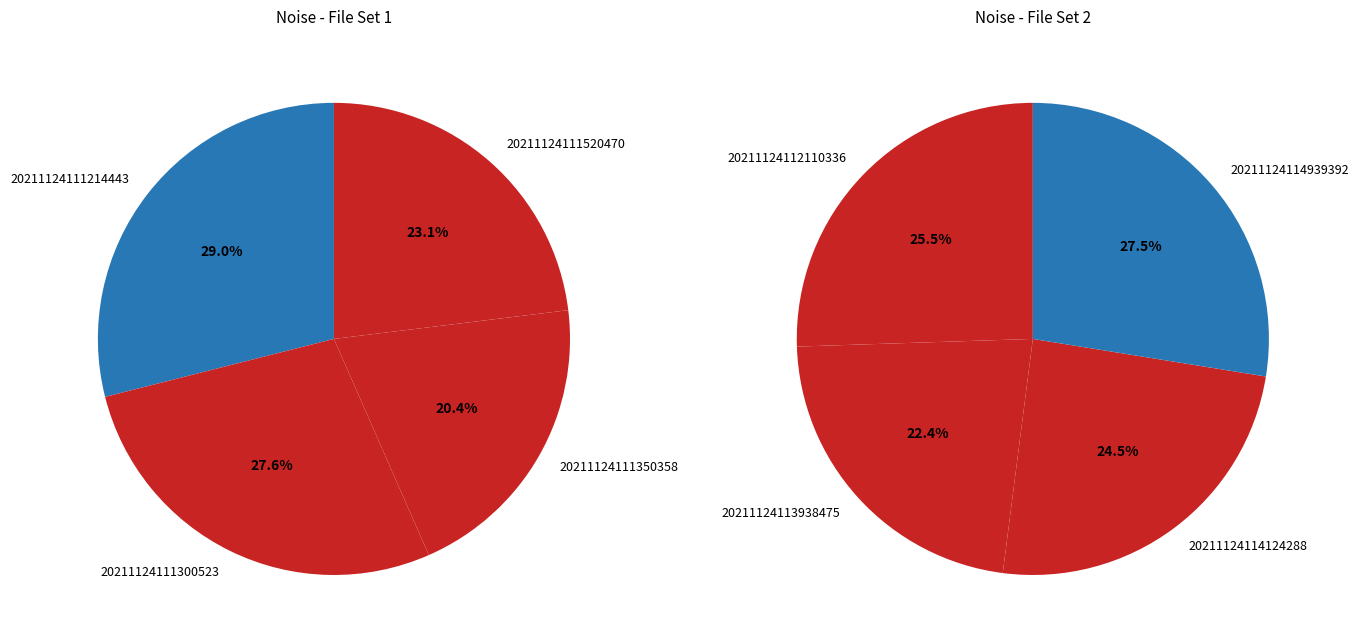

How many segments does this pie chart have?

8